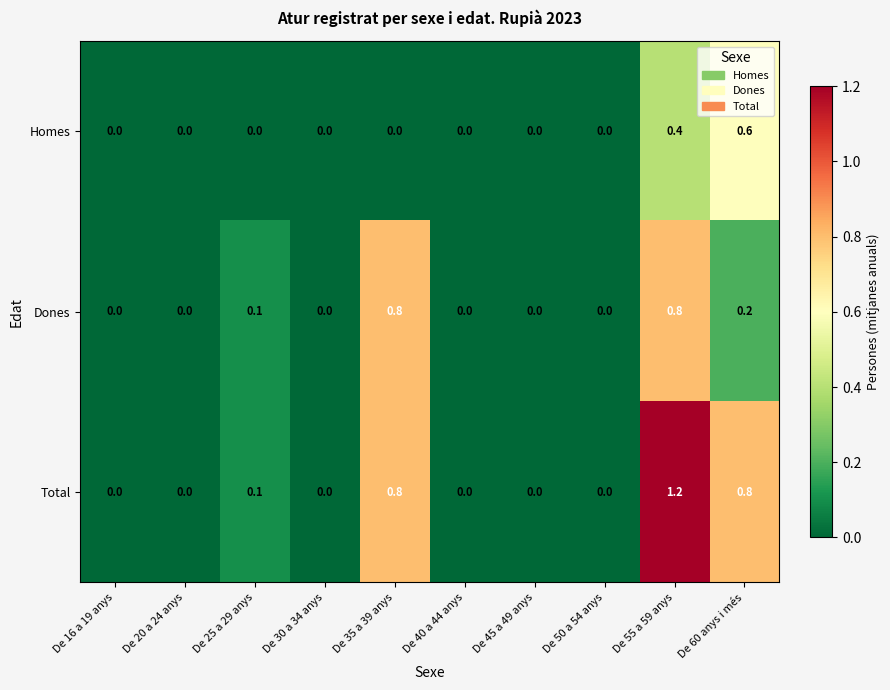

List the series in order of their peak value, highest first.

Total, Dones, Homes